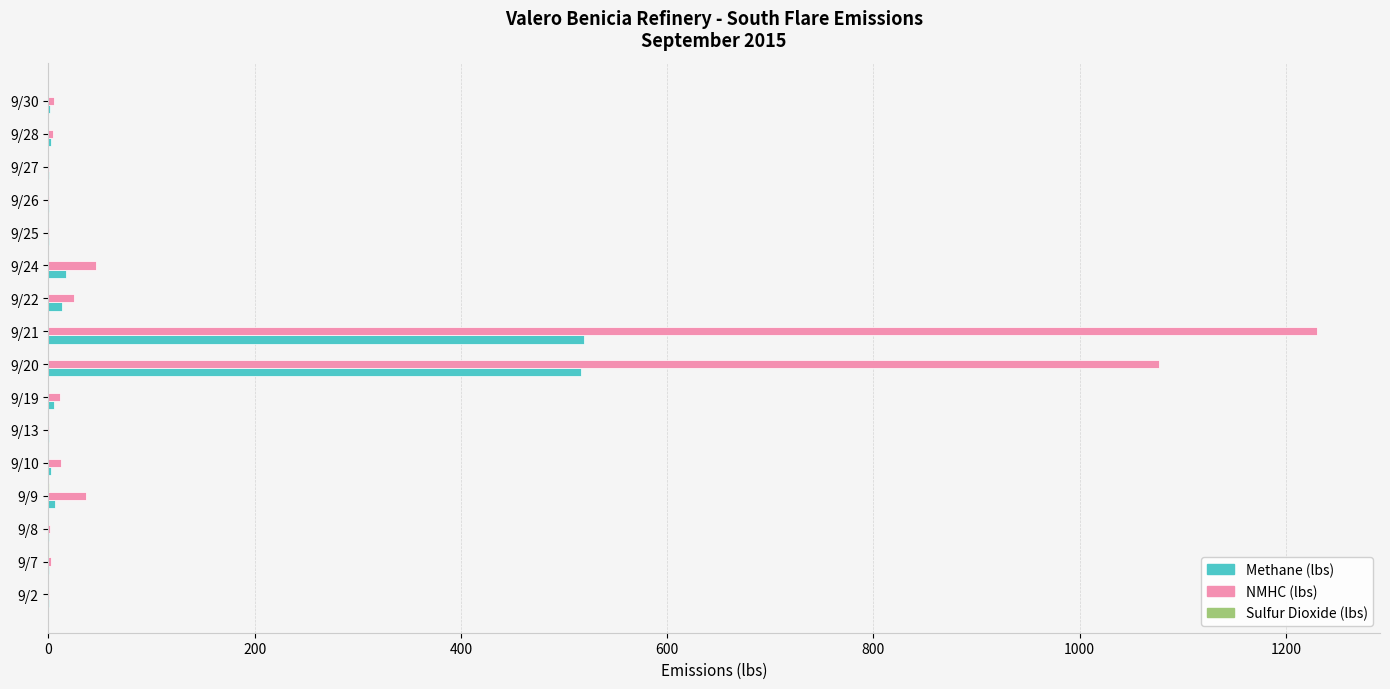

What is the highest value of the Methane (lbs) series?

518.8